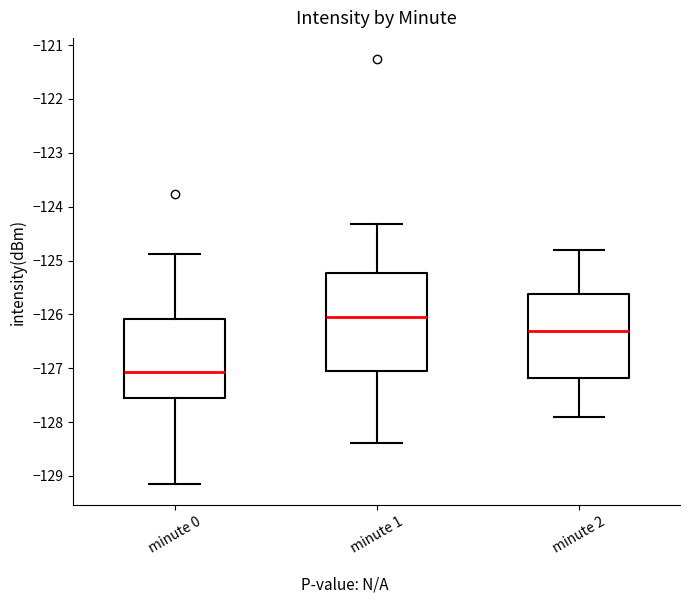

Comparing the boxes themselves (not the whiskers), which one is the tallest?

minute 1